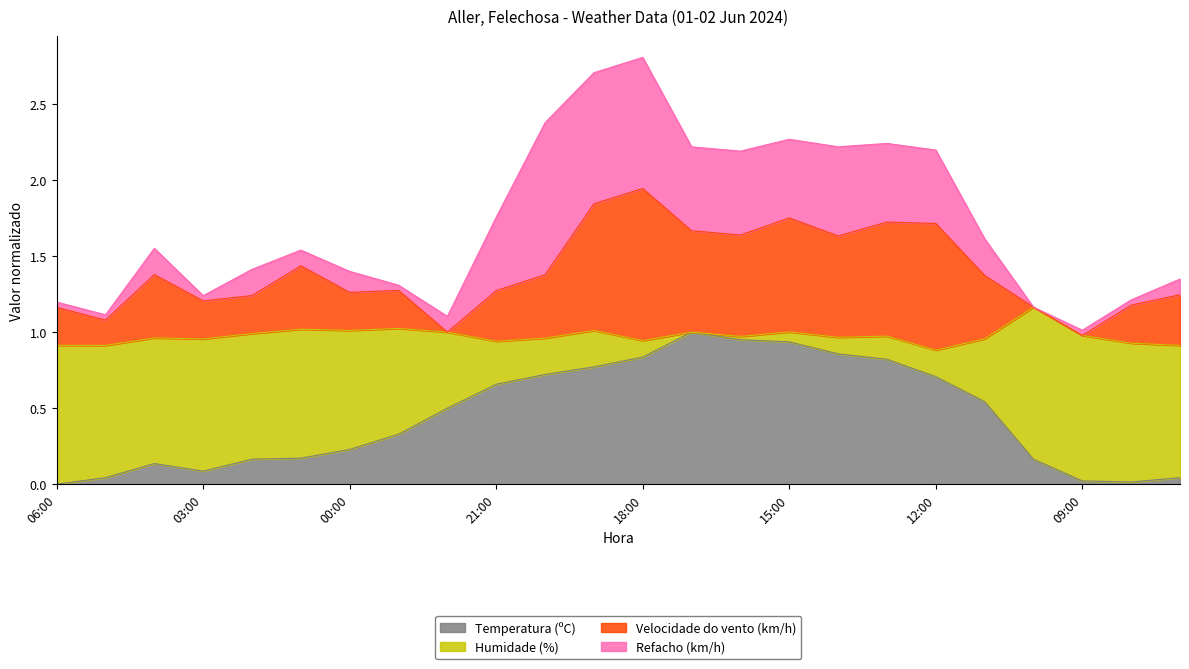

What are all the series names shown in the legend?

Temperatura (ºC), Humidade (%), Velocidade do vento (km/h), Refacho (km/h)